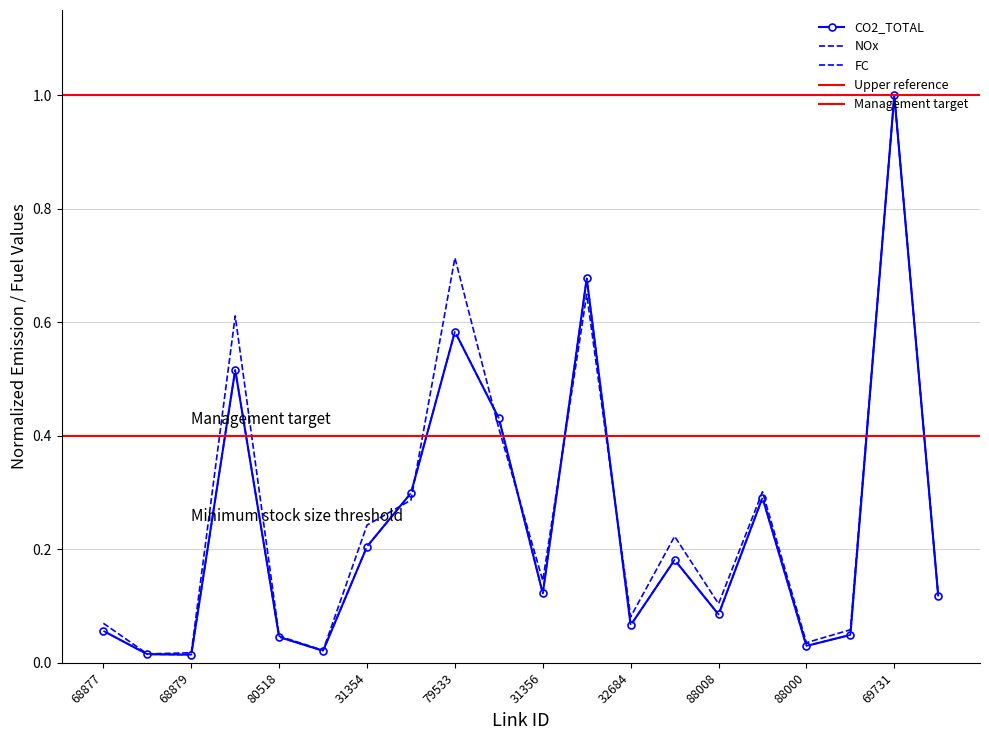

Is this an area chart (filled region under the line)?

No